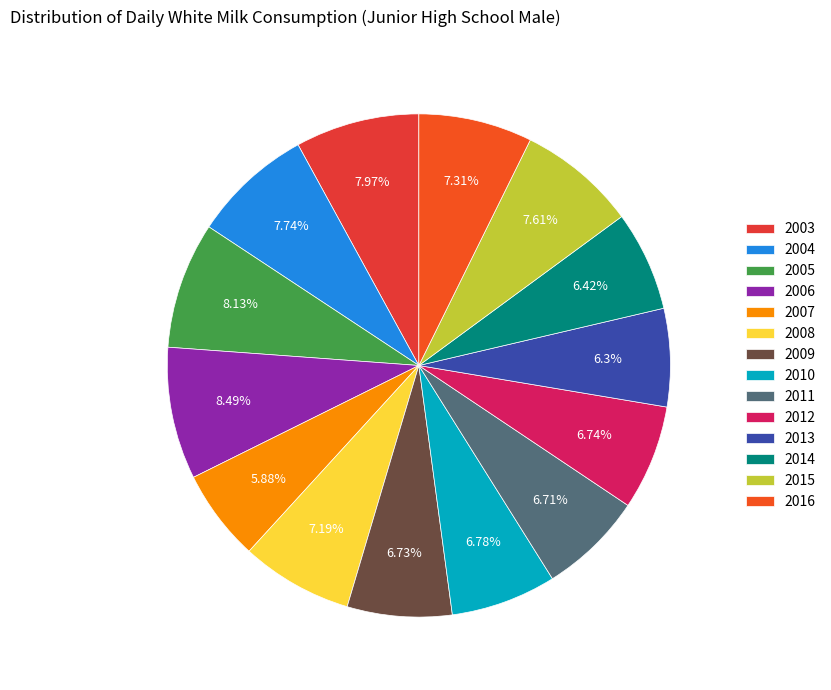

Is there any slice that represents more than half of the pie?

No